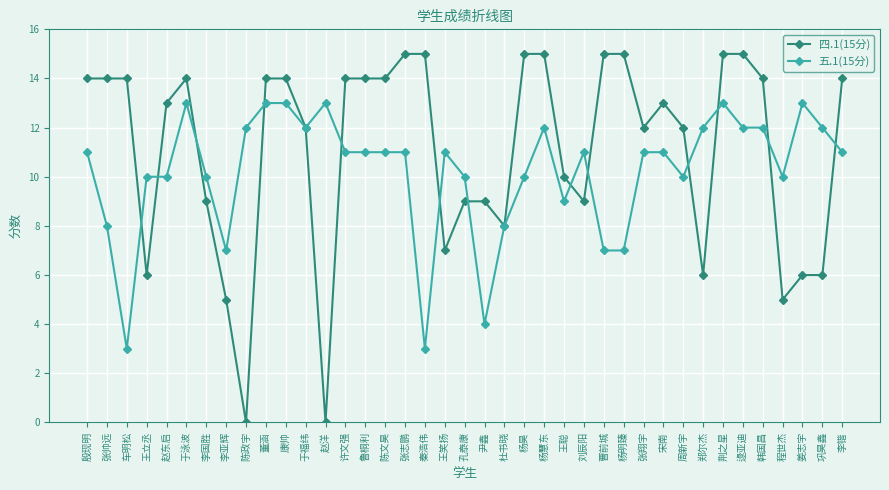

Which series changed the most between 赵洋 and 逯亚迪?

四.1(15分)